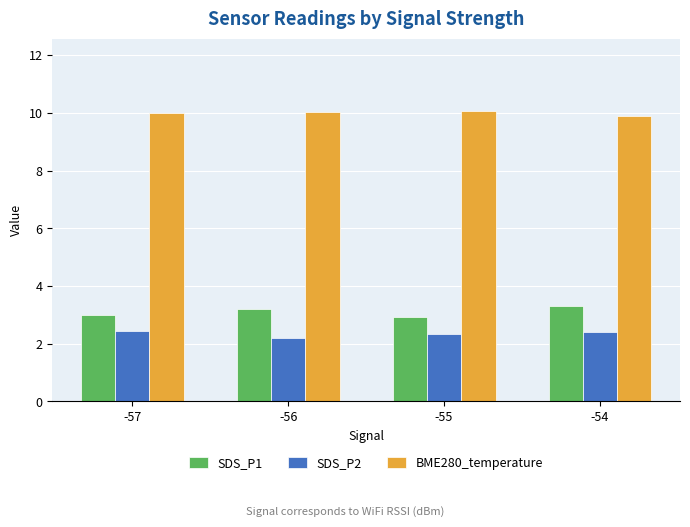

What is the smallest value displayed?

2.2